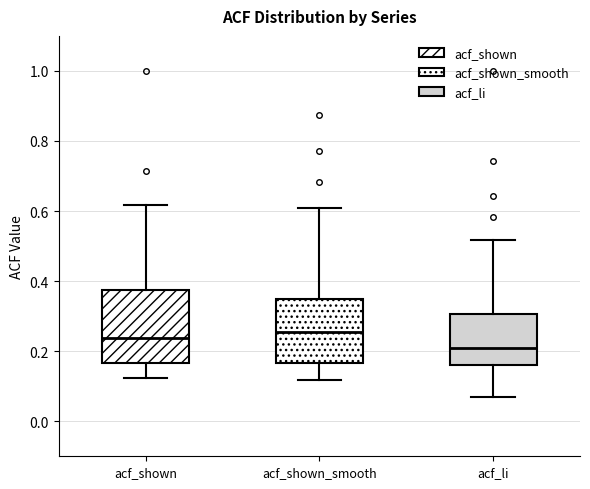

Which box is the tallest, from its lower edge to its upper edge?

acf_shown